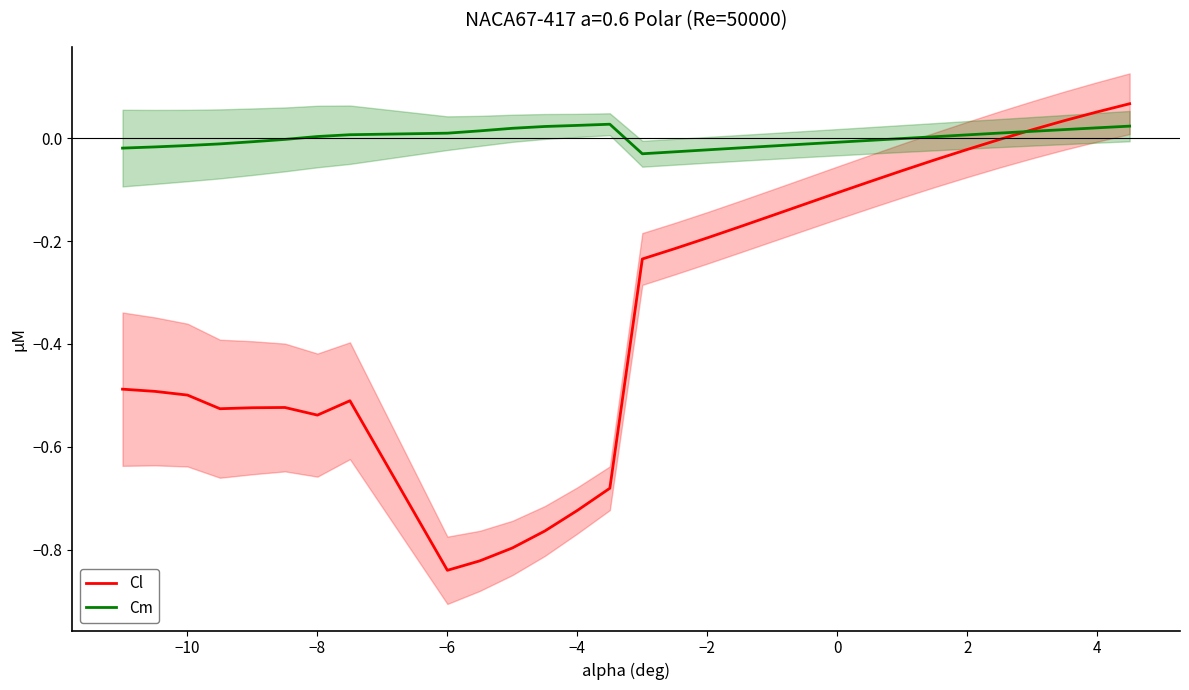

Does the chart display data point markers on the line(s)?

No